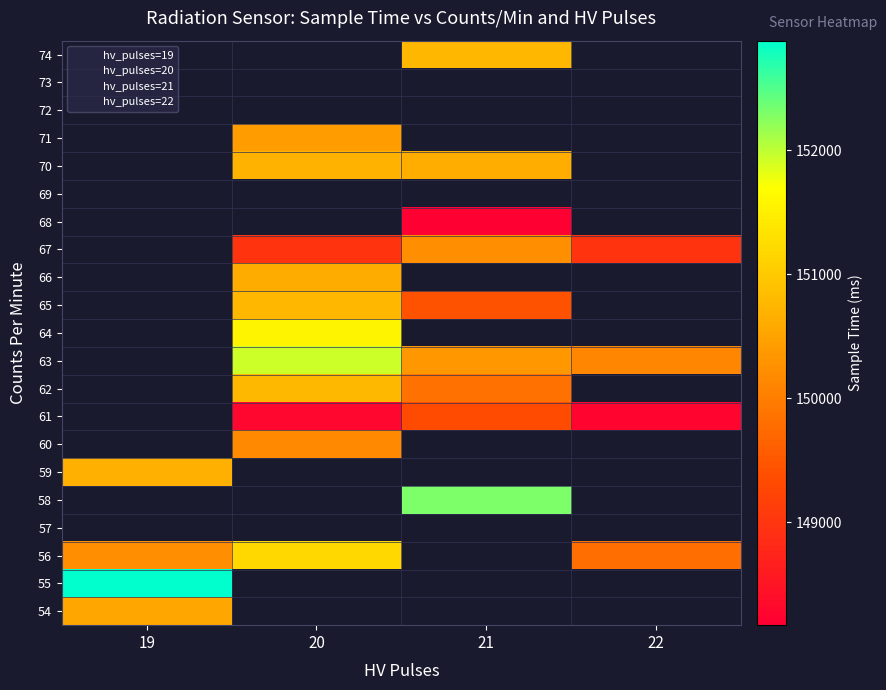

At which label is 20 closest to 75964?

61